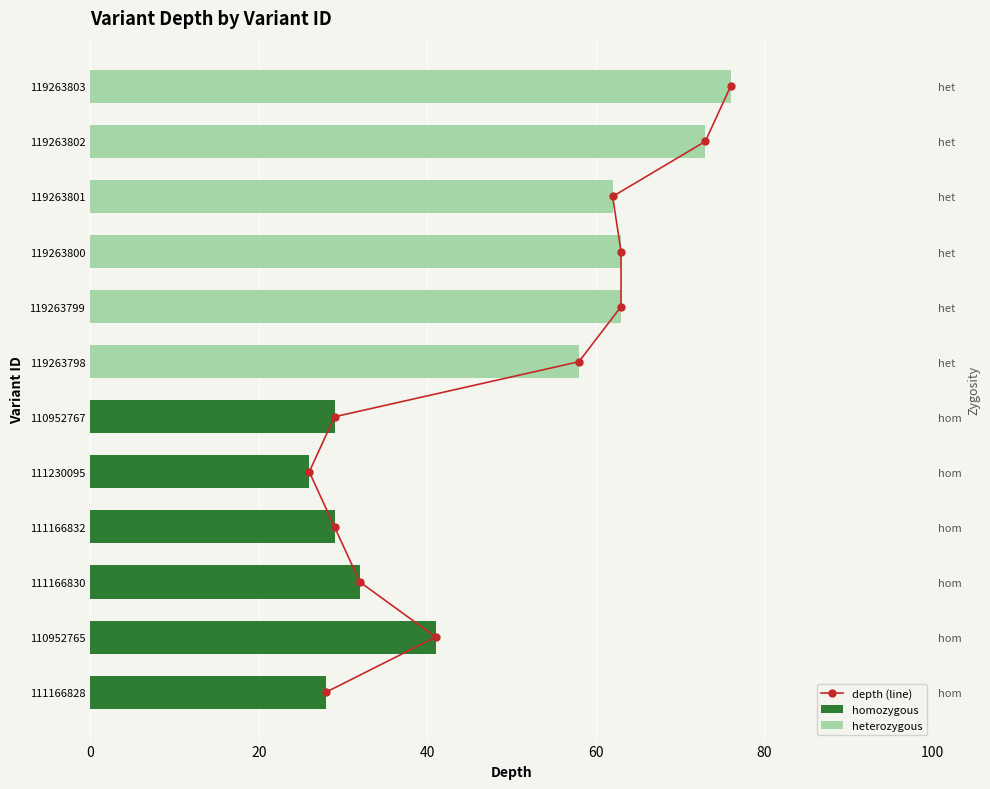

Is the value of depth (line) at 8 greater than the value of homozygous at 10?

Yes